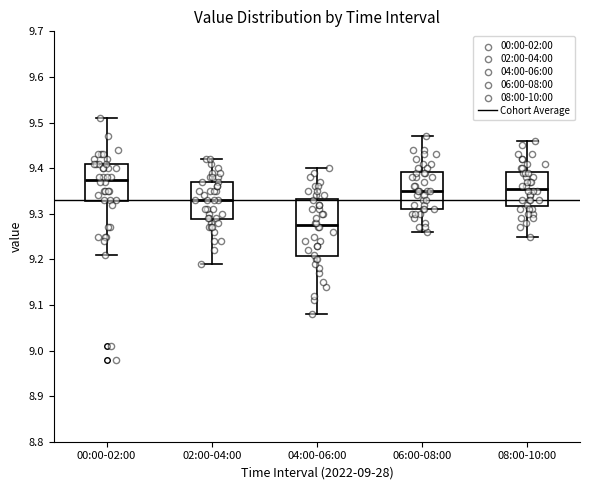

Reading left to right, transcribe this box plot: for each box, give where its median line is, the range the box spans, and where its two whiskers end, as read against the y-axis. The values are not printed on the chart, so give them approximately, as read against the axis.

00:00-02:00: median 9.38, box 9.33 to 9.41, whiskers 9.21 to 9.51
02:00-04:00: median 9.33, box 9.29 to 9.37, whiskers 9.19 to 9.42
04:00-06:00: median 9.28, box 9.21 to 9.33, whiskers 9.08 to 9.40
06:00-08:00: median 9.35, box 9.31 to 9.39, whiskers 9.26 to 9.47
08:00-10:00: median 9.36, box 9.32 to 9.39, whiskers 9.25 to 9.46